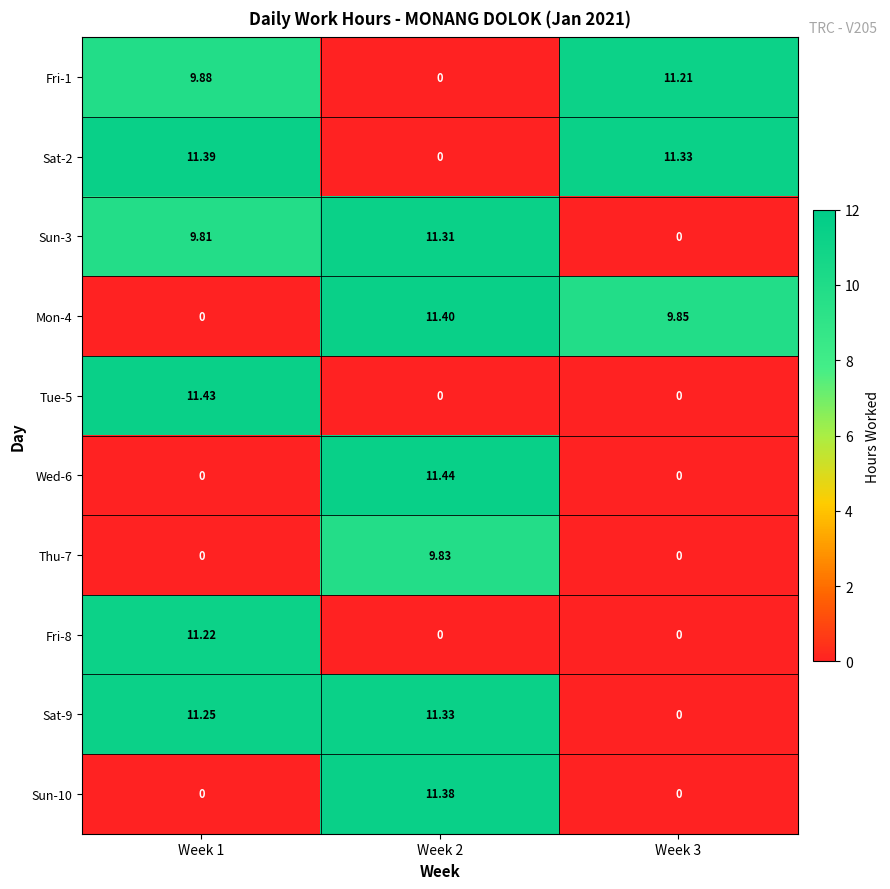

Rank the series by their maximum value, from highest to lowest.

Wed-6, Tue-5, Mon-4, Sat-2, Sun-10, Sat-9, Sun-3, Fri-8, Fri-1, Thu-7